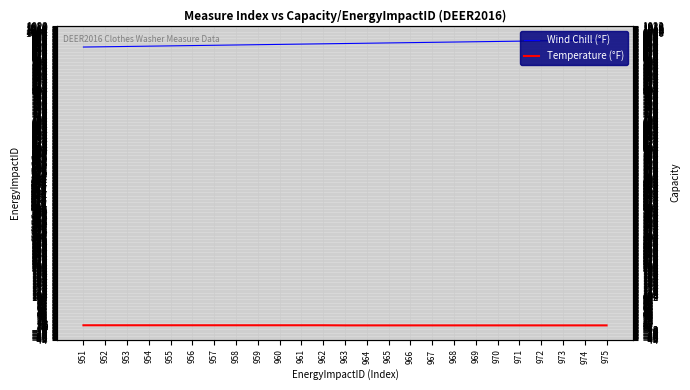

True or false: Wind Chill (°F) and Temperature (°F) cross at least once.

False